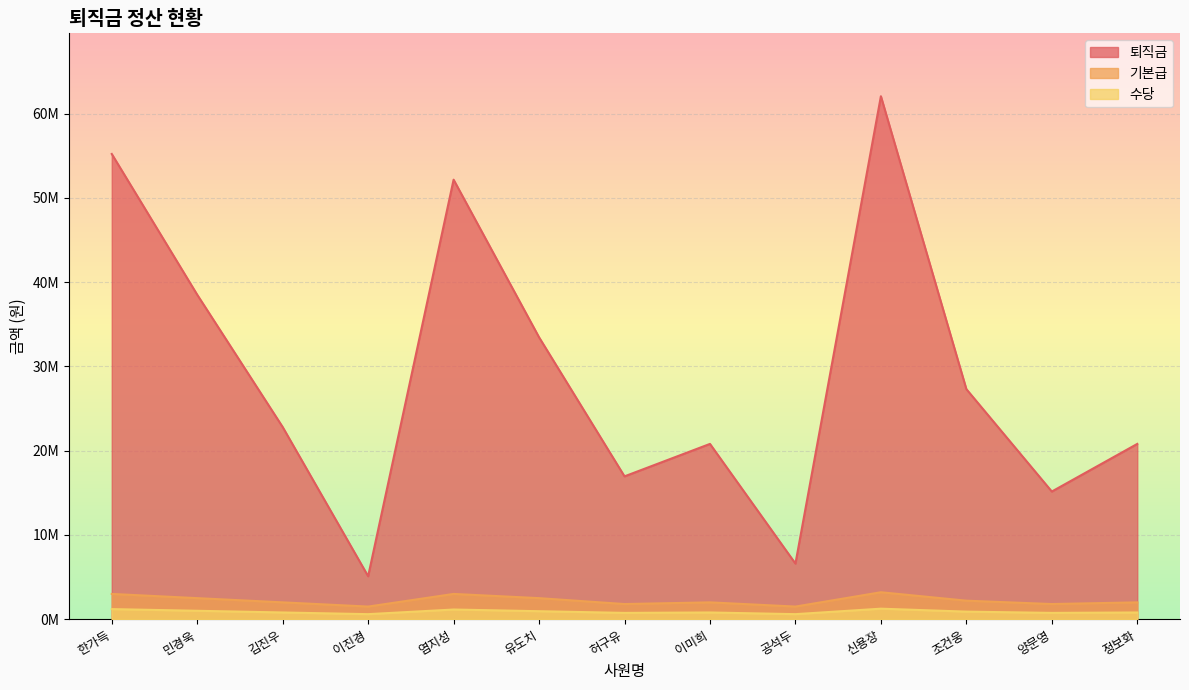

The 퇴직금 series shows 6600000 at 공석두. True or false?

True